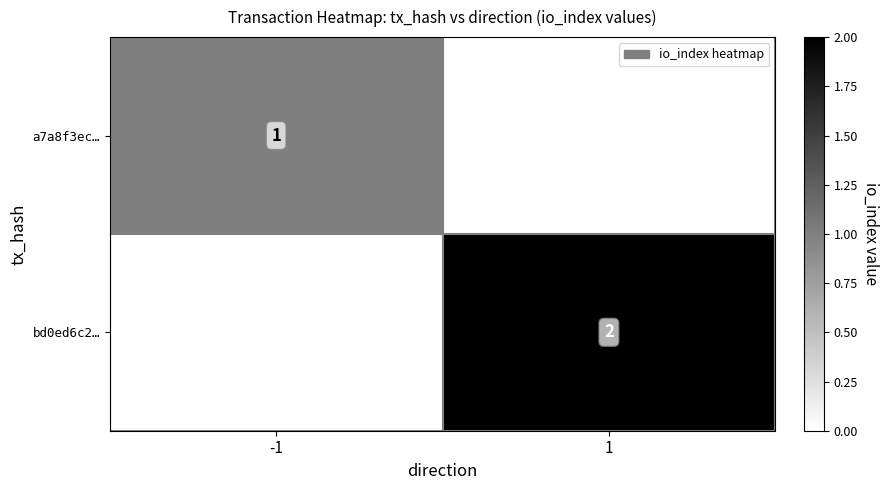

True or false: a7a8f3ec… has a value of 1 at -1.

True